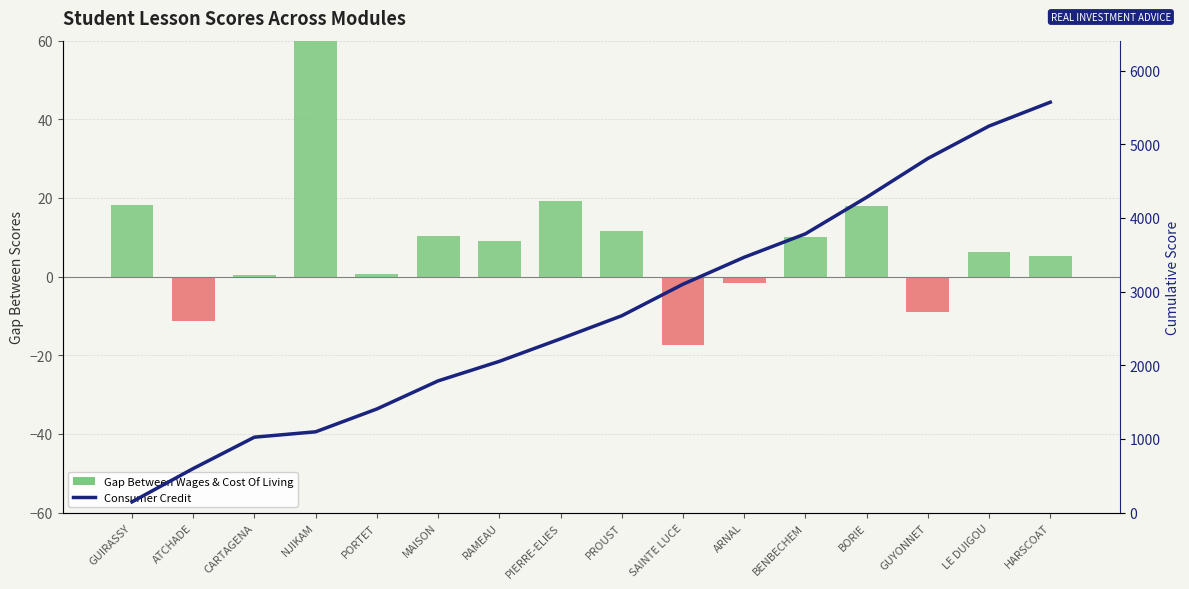

How many values in the Consumer Credit series exceed 2671?

7